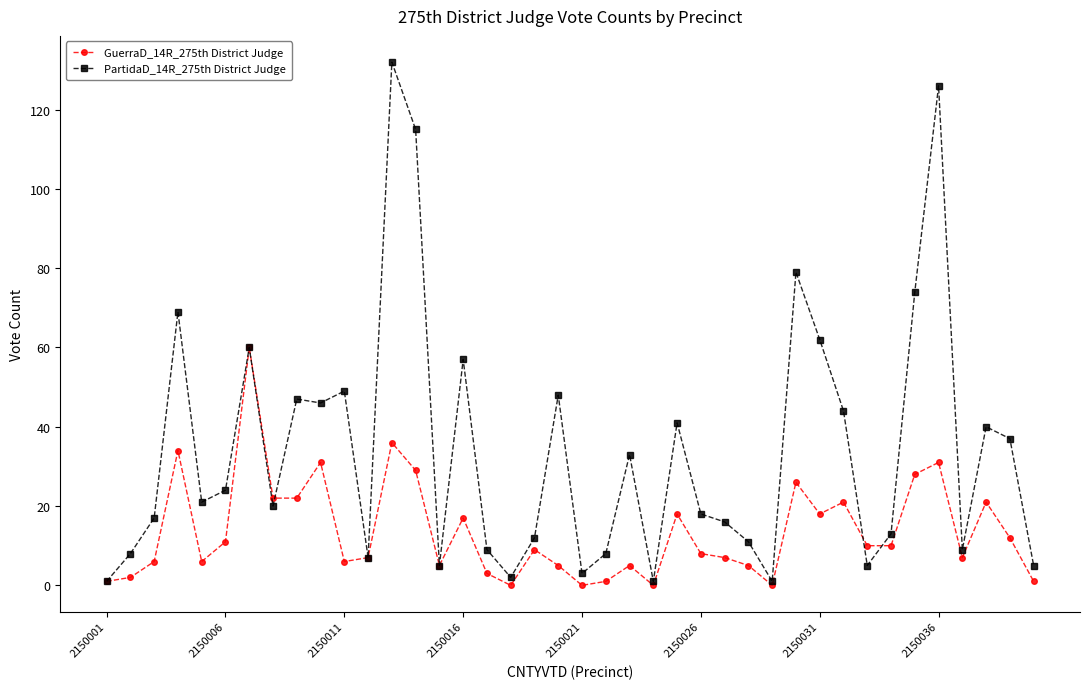

True or false: GuerraD_14R_275th District Judge has more than 0 points higher than both neighbors.

True